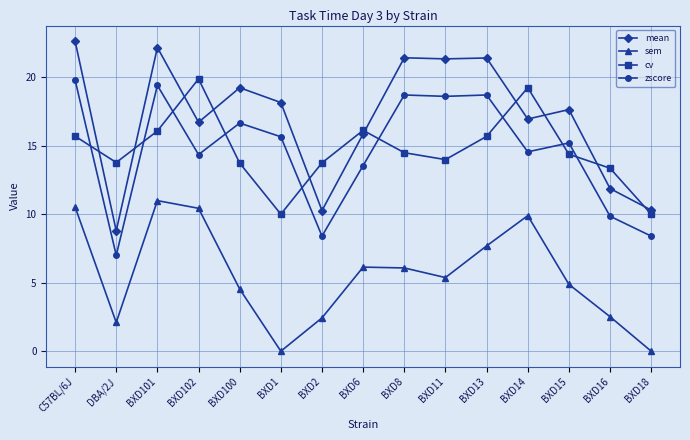

Which series ends up on top after the final intersection of zscore and cv?

cv